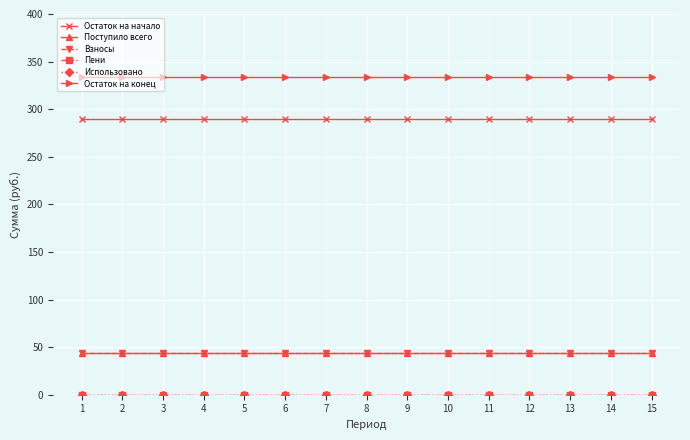

Which series has the largest total across all categories?

Остаток на конец